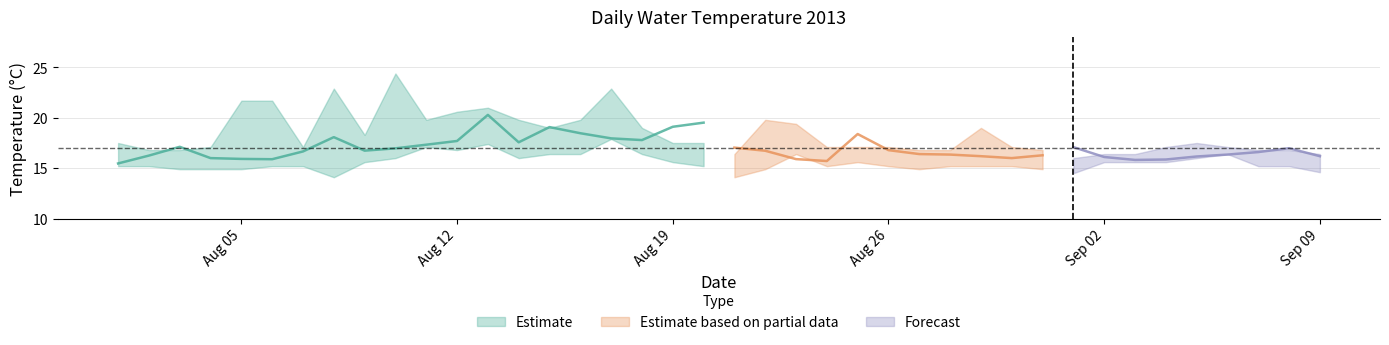

Reading left to right, what are all the values shown in this chart?

Max: 17.5	16.8	16.8	17.1	21.7	21.7	17.1	22.9	18.3	24.4	19.8	20.6	21.0	19.8	19.0	19.8	22.9	19.0	17.5	17.5	16.4	19.8	19.4	17.1	17.1	17.1	16.8	16.8	19.0	17.1	16.8	16.0	16.4	16.4	17.1	17.5	17.1	16.8	16.8	16.4
Min: 15.2	15.2	14.9	14.9	14.9	15.2	15.2	14.1	15.6	16.0	17.1	16.8	17.4	16.0	16.4	16.4	17.9	16.4	15.6	15.2	14.1	14.9	16.4	15.2	15.6	15.2	14.9	15.2	15.2	15.2	14.9	14.5	15.6	15.6	15.6	16.0	16.4	15.2	15.2	14.6
Average: 15.5	16.2	17.1	16.0	15.9	15.9	16.7	18.1	16.7	17.0	17.3	17.7	20.3	17.6	19.1	18.5	18.0	17.8	19.1	19.5	17.0	16.7	15.9	15.7	18.4	16.8	16.4	16.4	16.2	16.0	16.3	17.1	16.1	15.8	15.9	16.2	16.4	16.6	17.0	16.2